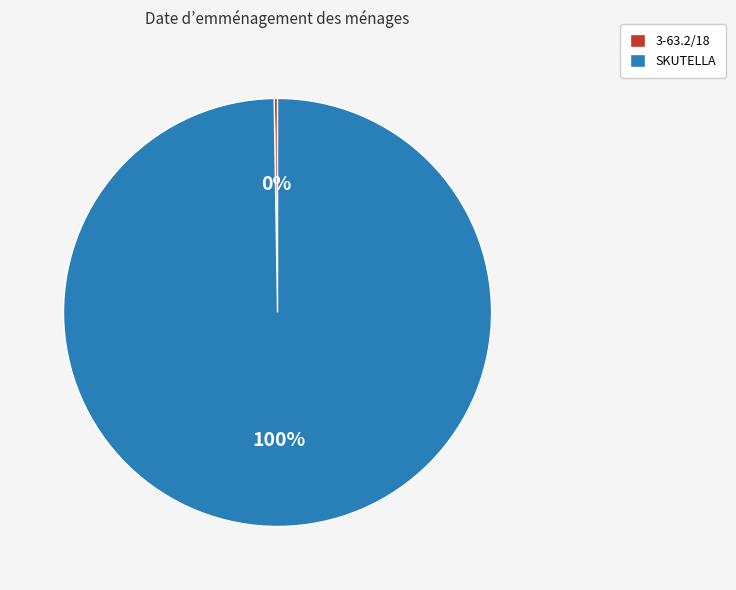

To the nearest percent, what percentage of the pie is SKUTELLA?

100%